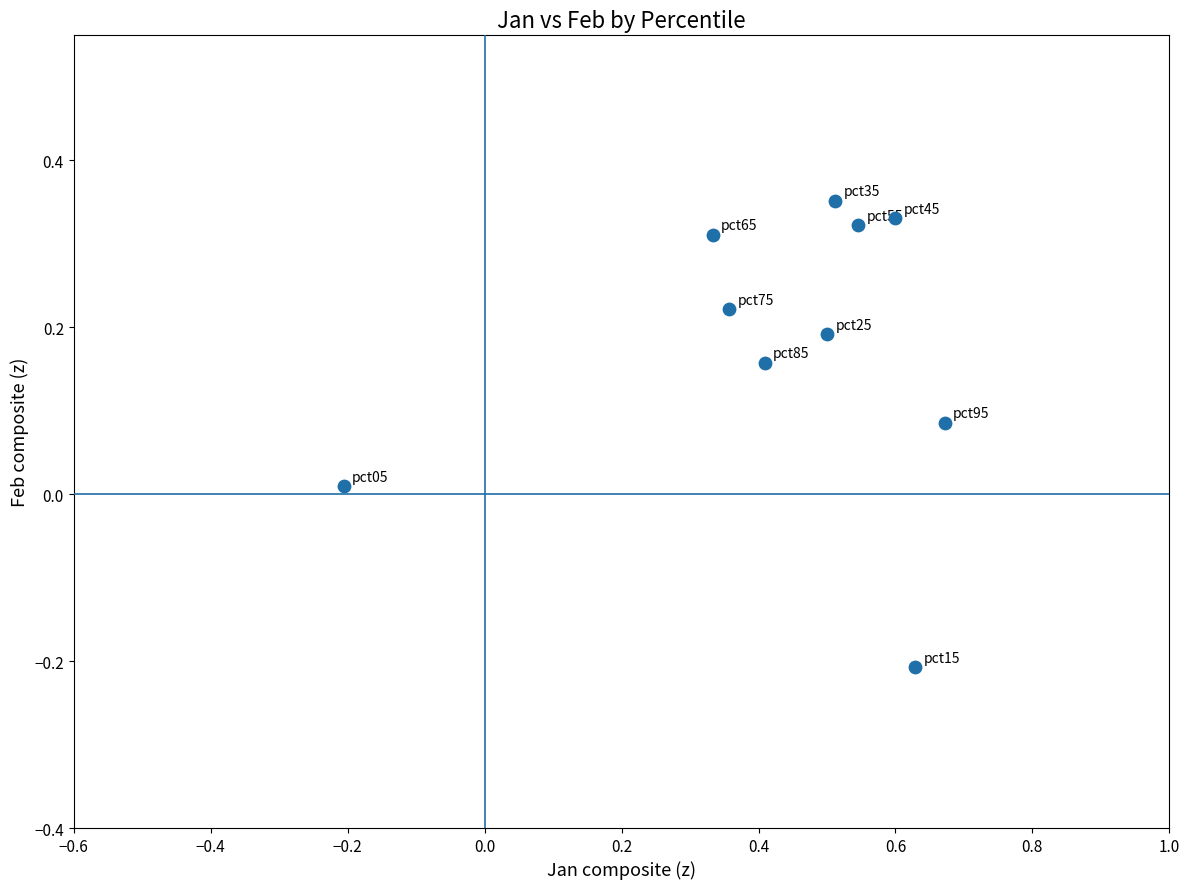

What is the range of Y values (max minus min)?

0.6